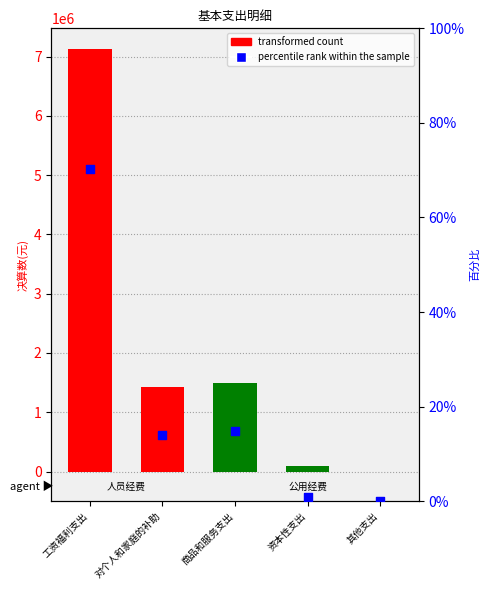

What is the change in value from 商品和服务支出 to 其他支出?

-14.8